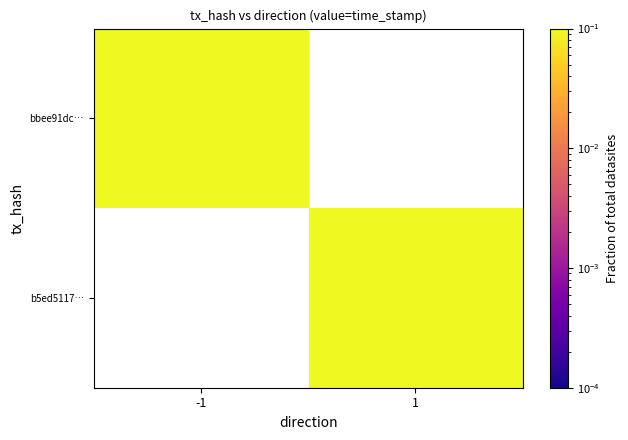

Between 1 and -1, which is larger?

-1